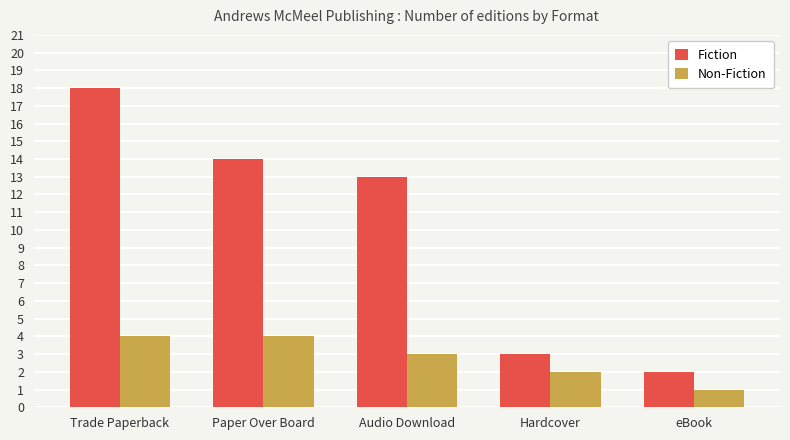

At which label is Fiction closest to 10?

Audio Download